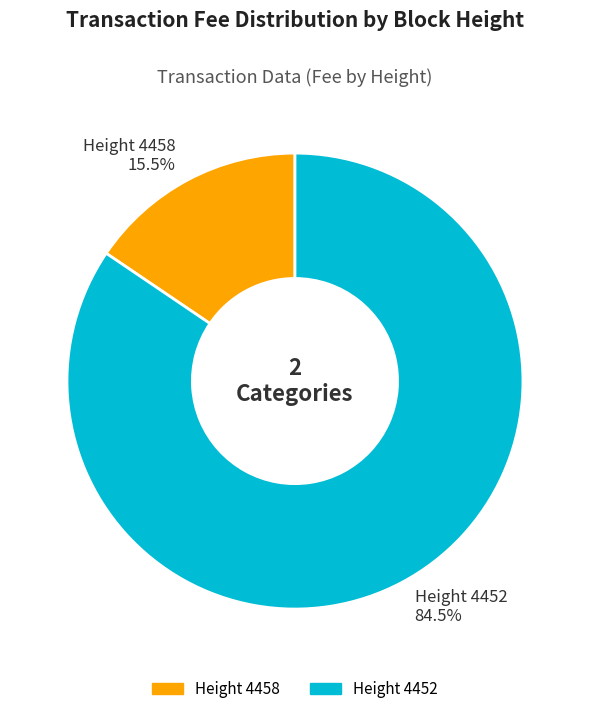

How many segments does this pie chart have?

2